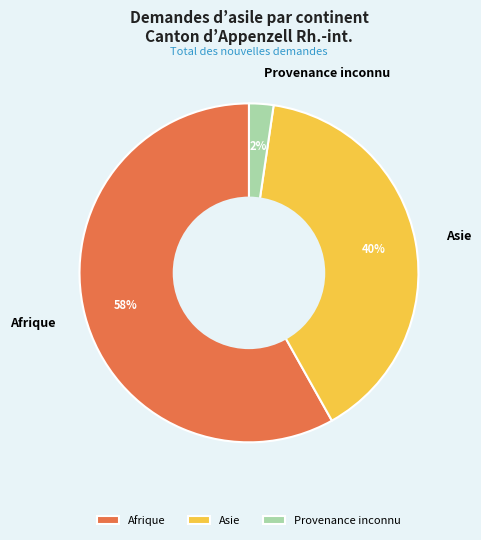

Which slice represents more than half of the pie?

Afrique